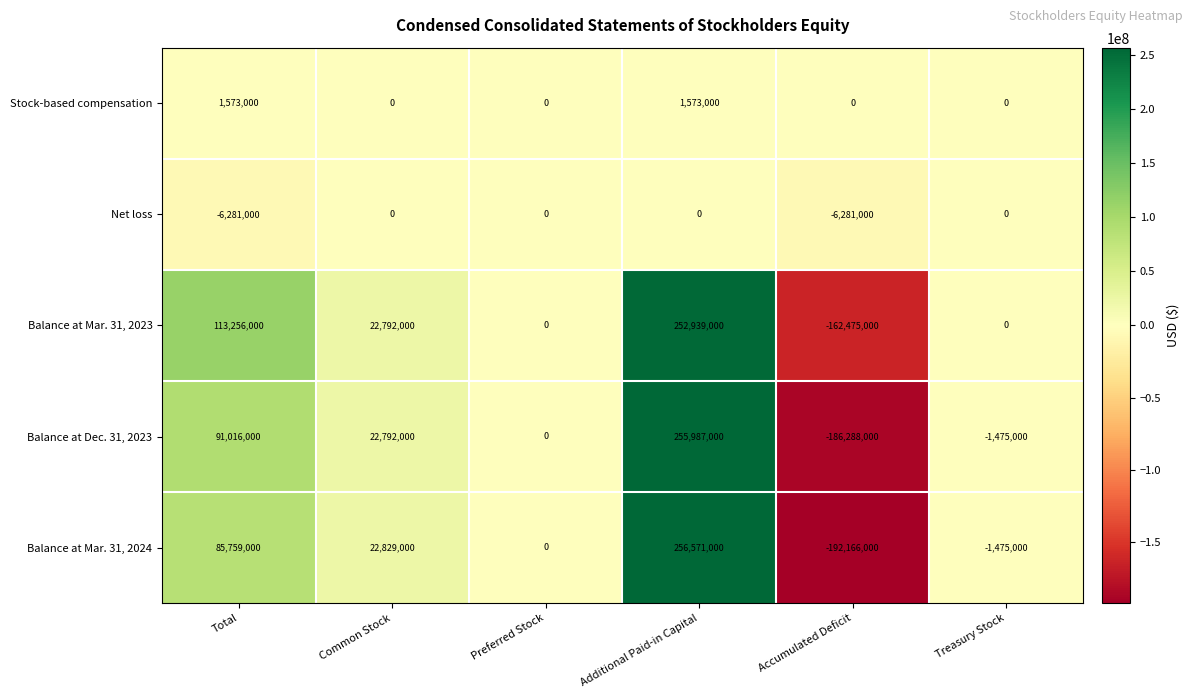

List the series in order of their peak value, lowest first.

Net loss, Stock-based compensation, Balance at Mar. 31, 2023, Balance at Dec. 31, 2023, Balance at Mar. 31, 2024